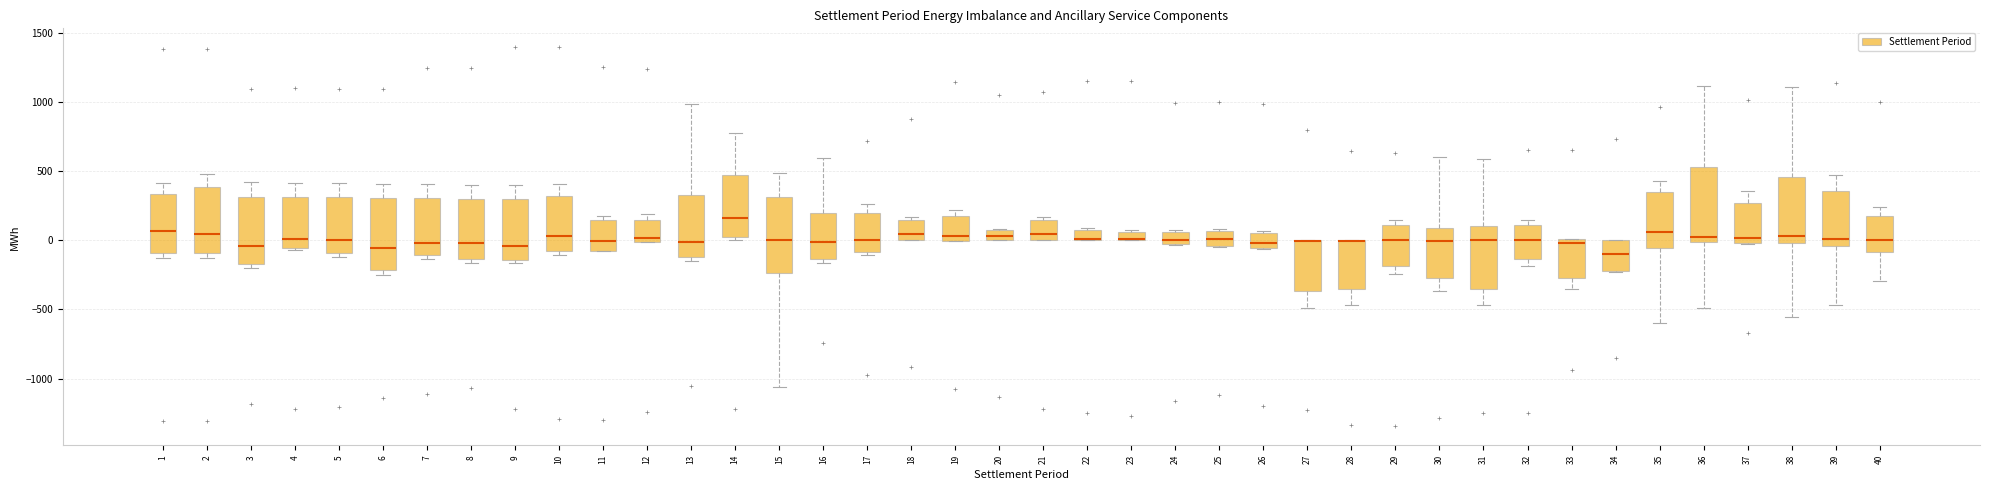

Where is the upper edge of the box at x = 25 on the y-axis? The values are not printed on the chart, so give them approximately, as read against the axis.

50